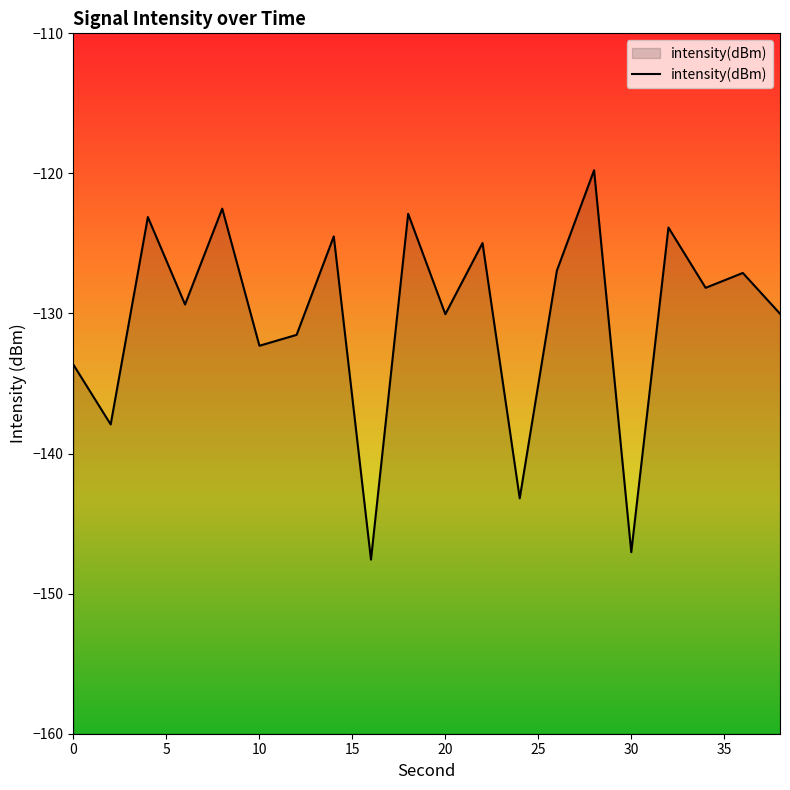

What is the average value?

-130.3